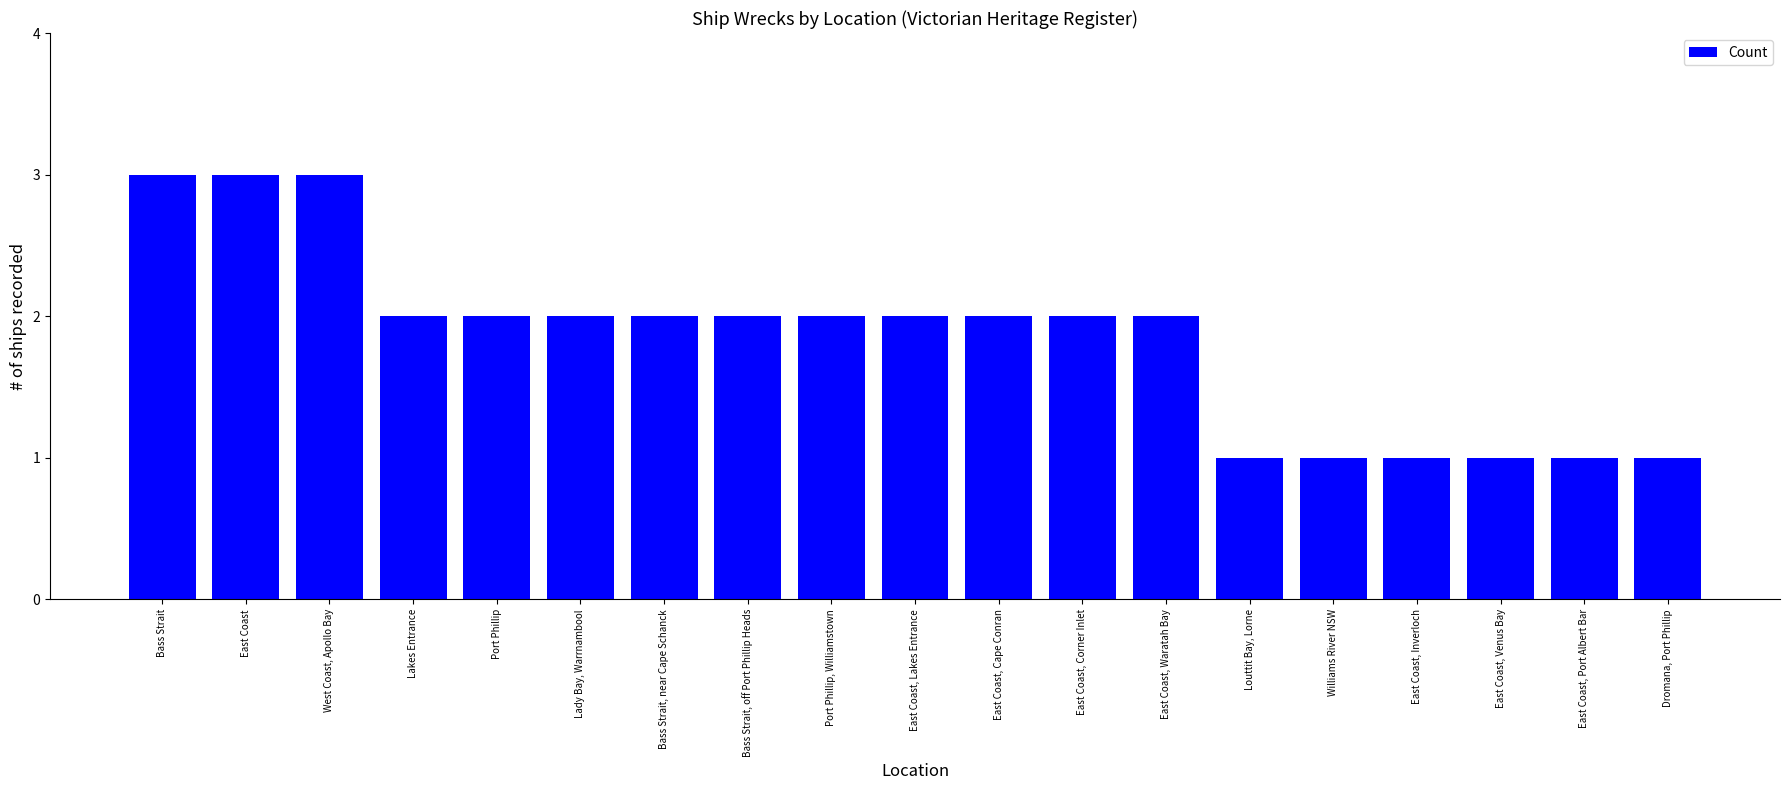

What is the difference between the maximum and minimum values?

2